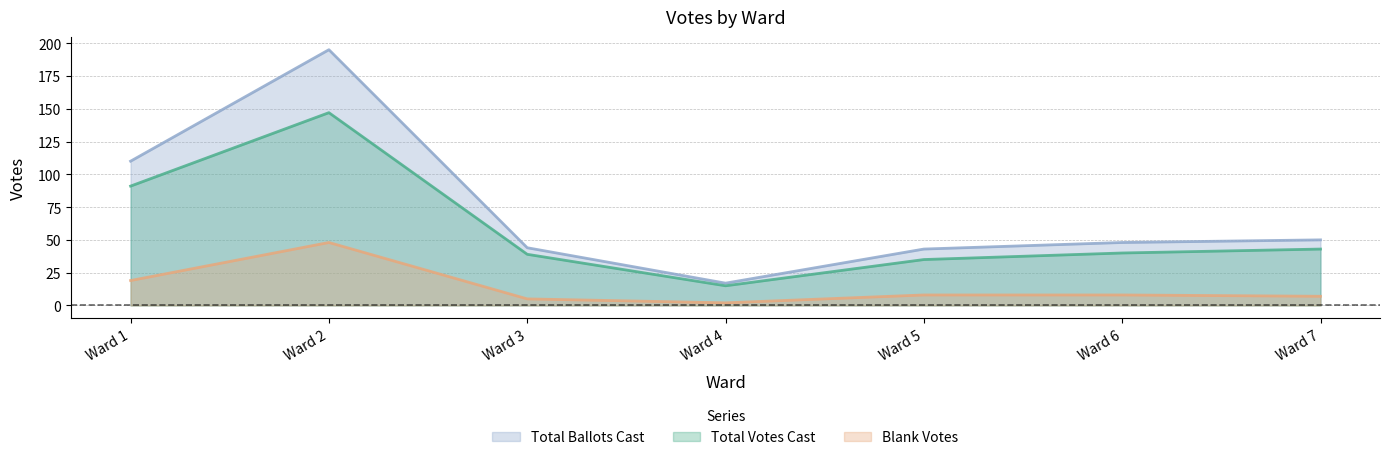

At how many categories does at least one series exceed 25?

6